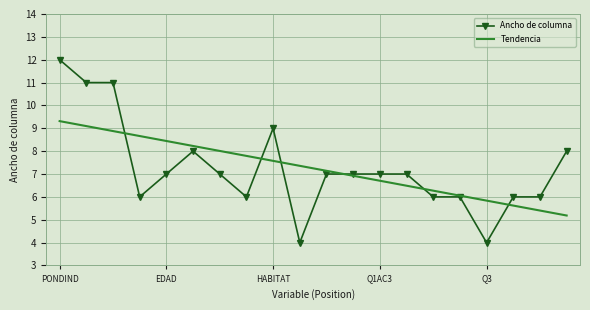

At which category does the chart reach its peak across all series?

PONDIND